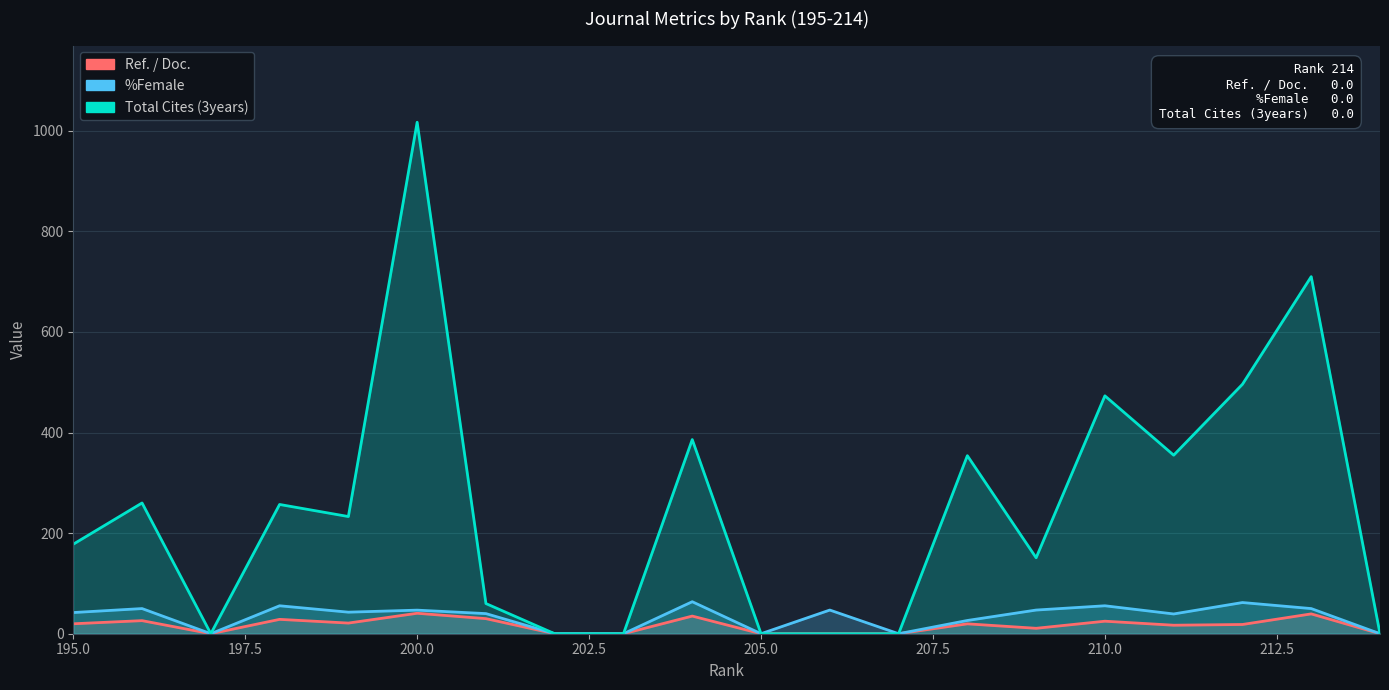

Reading left to right, list all the values displayed in this chart.

Ref. / Doc.: 195=19.8	196=26.0	197=0.0	198=28.6	199=21.2	200=40.7	201=30.0	202=0.0	203=0.0	204=35.1	205=0.0	206=0.0	207=0.0	208=19.7	209=10.8	210=24.9	211=16.9	212=18.4	213=39.4	214=0.0
%Female: 195=42.1	196=50.0	197=0.0	198=55.6	199=42.9	200=46.9	201=40.0	202=0.0	203=0.0	204=63.6	205=0.0	206=47.1	207=0.0	208=26.3	209=47.1	210=55.6	211=39.3	212=62.0	213=50.0	214=0.0
Total Cites (3years): 195=178.0	196=260.0	197=0.0	198=257.0	199=233.0	200=1017.0	201=60.0	202=0.0	203=0.0	204=386.0	205=0.0	206=0.0	207=0.0	208=354.0	209=151.0	210=473.0	211=355.0	212=496.0	213=710.0	214=0.0